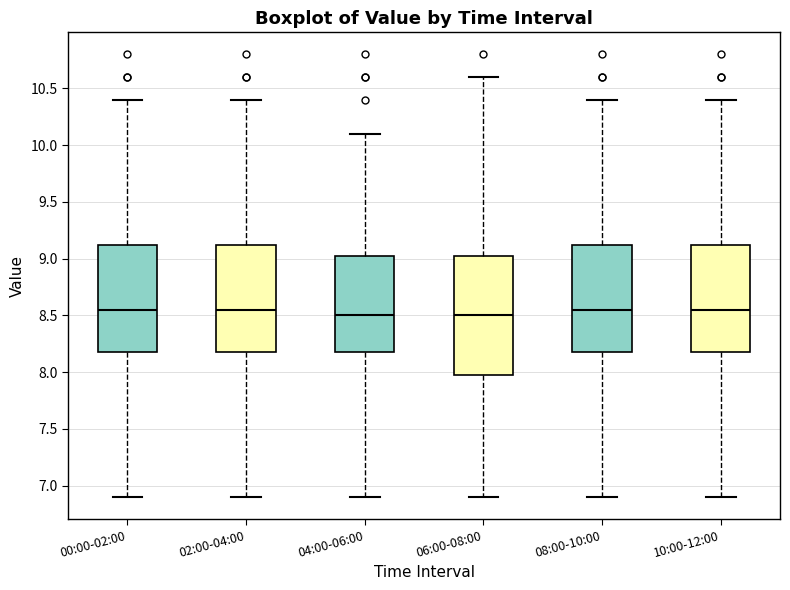

Reading left to right, transcribe this box plot: for each box, give where its median line is, the range the box spans, and where its two whiskers end, as read against the y-axis. The values are not printed on the chart, so give them approximately, as read against the axis.

00:00-02:00: median 8.55, box 8.20 to 9.15, whiskers 6.90 to 10.40
02:00-04:00: median 8.55, box 8.20 to 9.15, whiskers 6.90 to 10.40
04:00-06:00: median 8.50, box 8.20 to 9.05, whiskers 6.90 to 10.10
06:00-08:00: median 8.50, box 8.00 to 9.05, whiskers 6.90 to 10.60
08:00-10:00: median 8.55, box 8.20 to 9.15, whiskers 6.90 to 10.40
10:00-12:00: median 8.55, box 8.20 to 9.15, whiskers 6.90 to 10.40